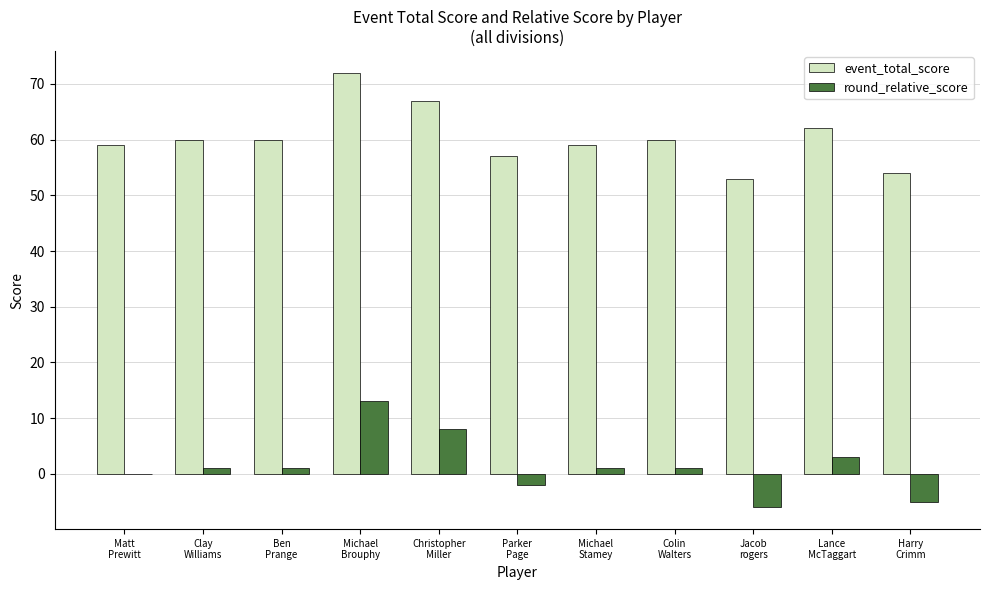

What is the highest value of the round_relative_score series?

13